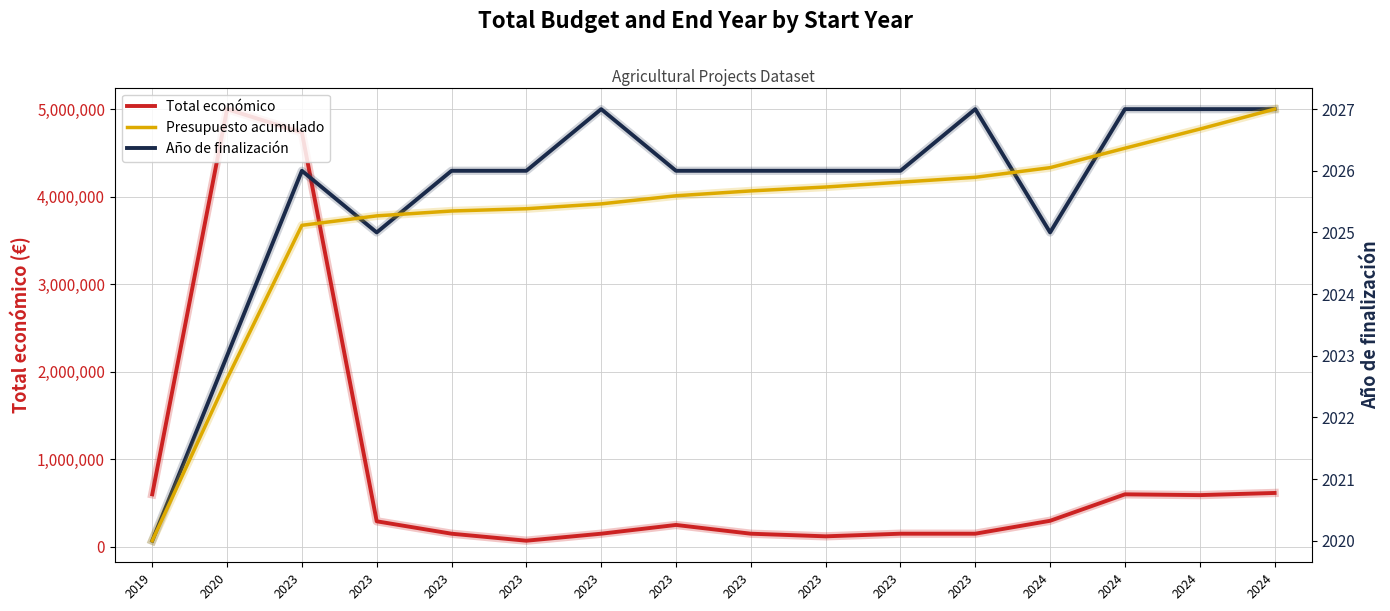

The Año de finalización series shows 3277 at 2024. True or false?

False